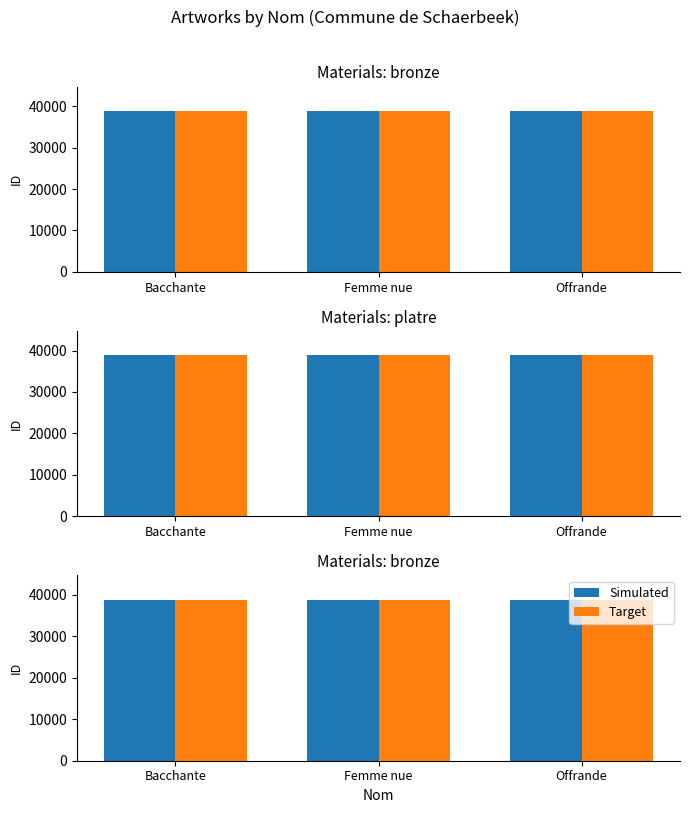

Reading right to left, transcribe all the data shown in this chart.

Simulated: 38885	38868	38813
Target: 38885	38868	38813